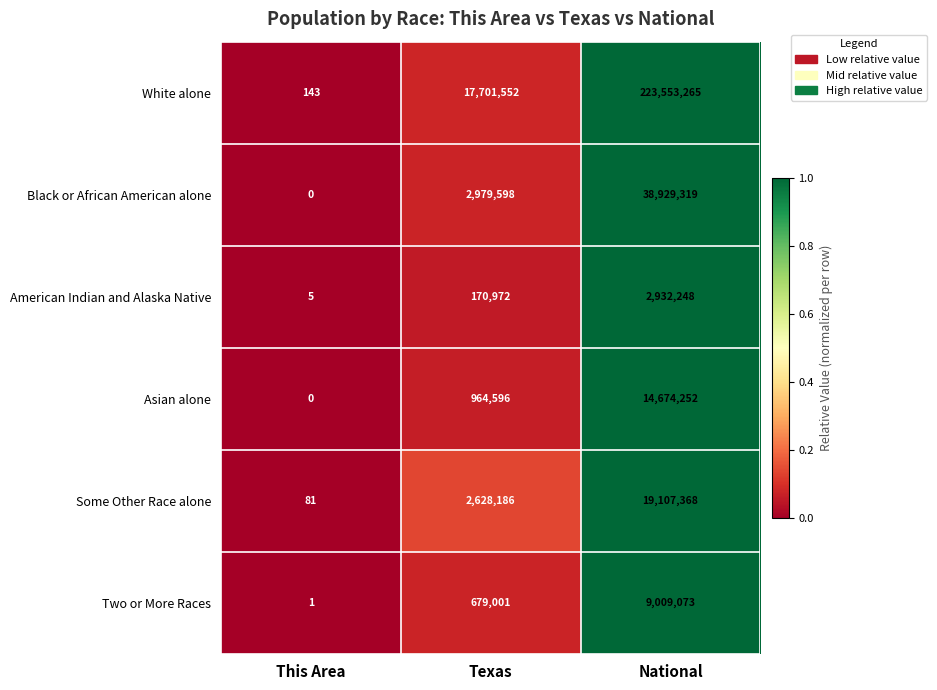

Which series has the largest total across all categories?

White alone